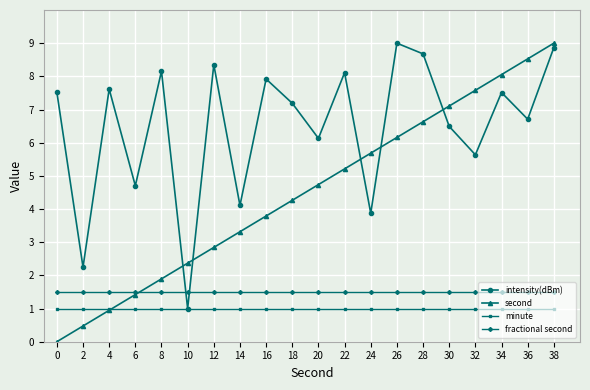

Rank the categories by second value from lowest to highest.

0, 2, 4, 6, 8, 10, 12, 14, 16, 18, 20, 22, 24, 26, 28, 30, 32, 34, 36, 38